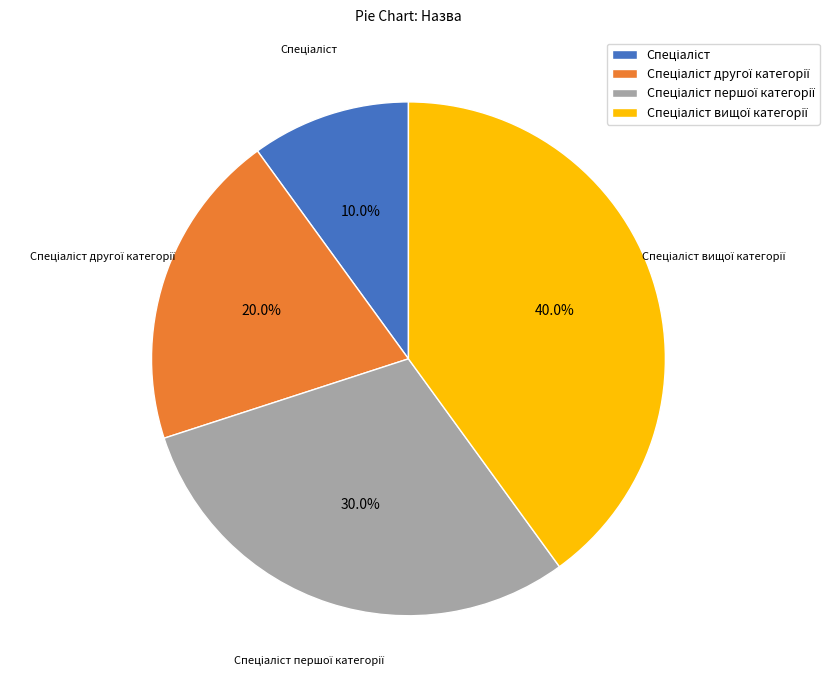

Is there any slice that represents more than half of the pie?

No